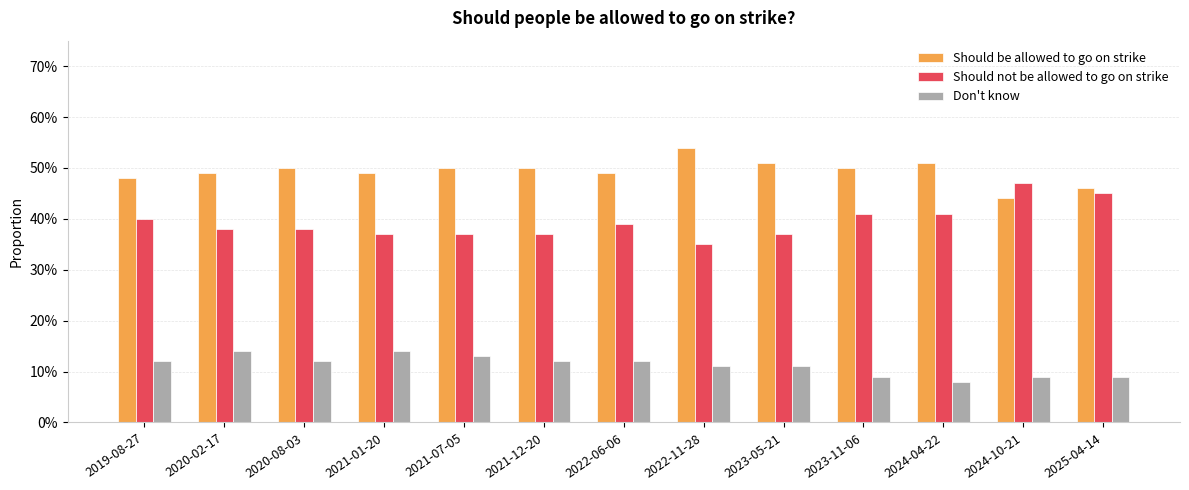

Are the bars grouped side by side (vs. stacked)?

Yes